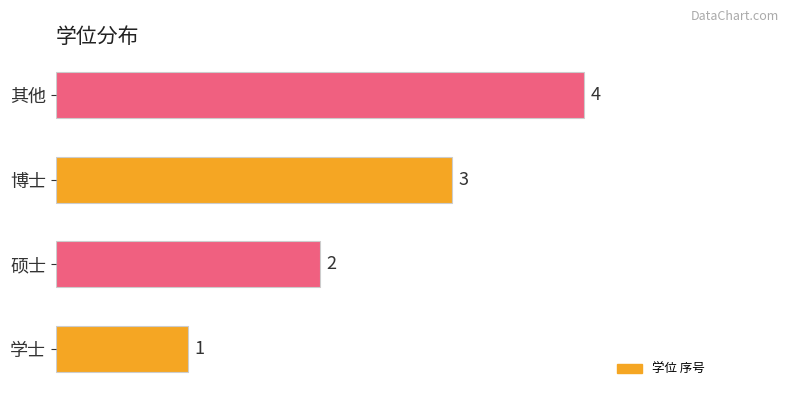

At which category does the chart reach its peak across all series?

其他